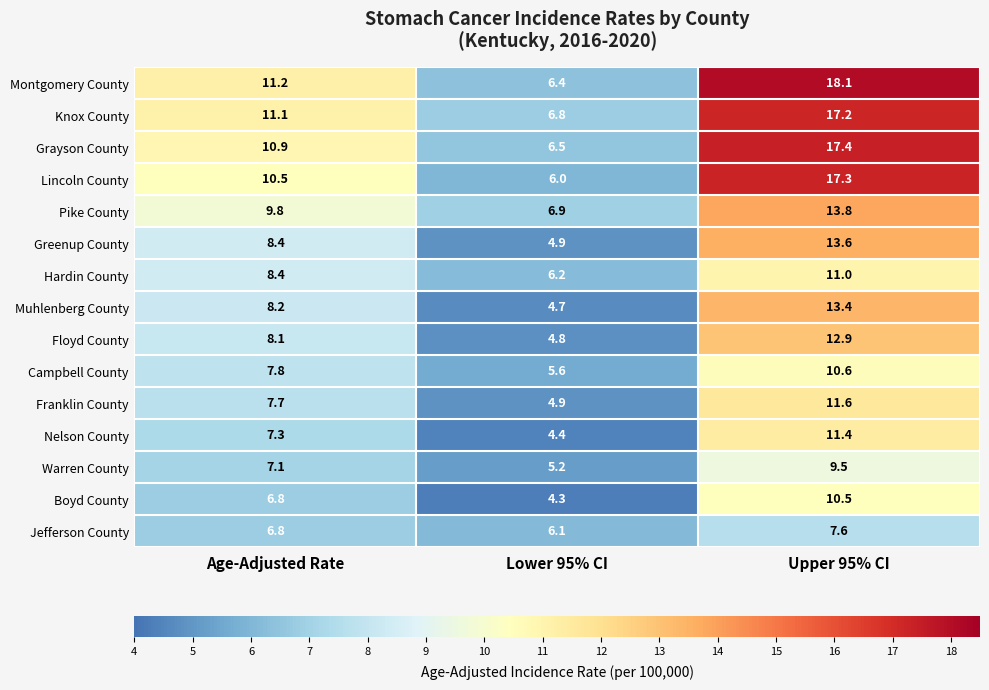

Which series has the largest total across all categories?

Montgomery County